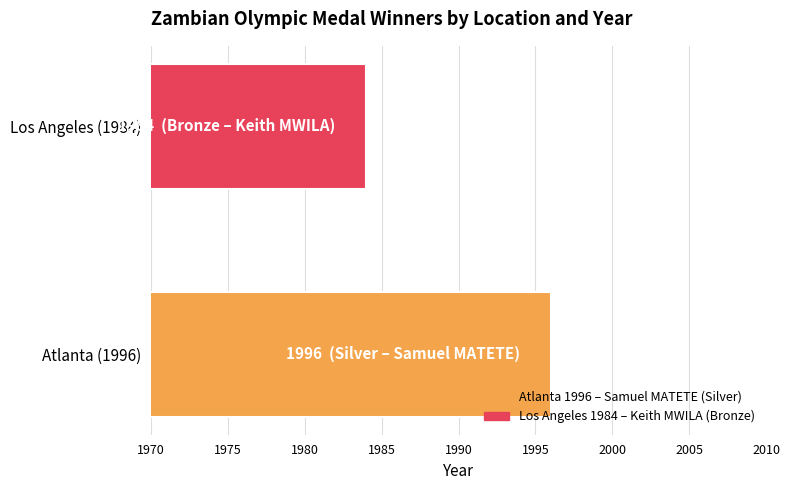

Does the chart contain stacked bars?

No